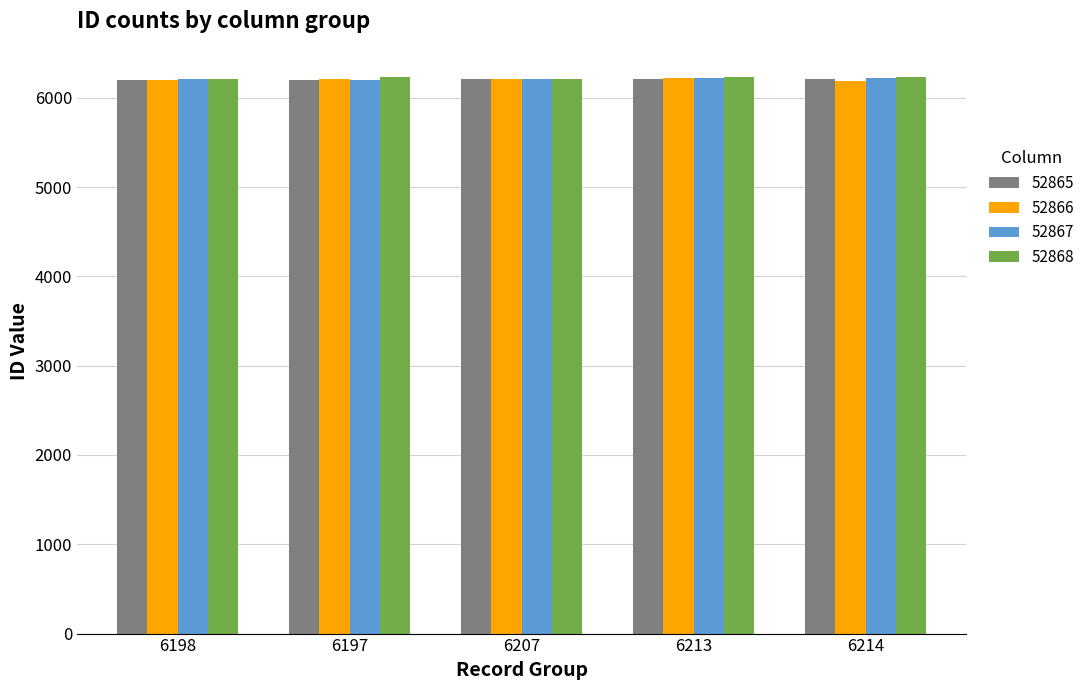

What is the maximum value for 52867?

6226